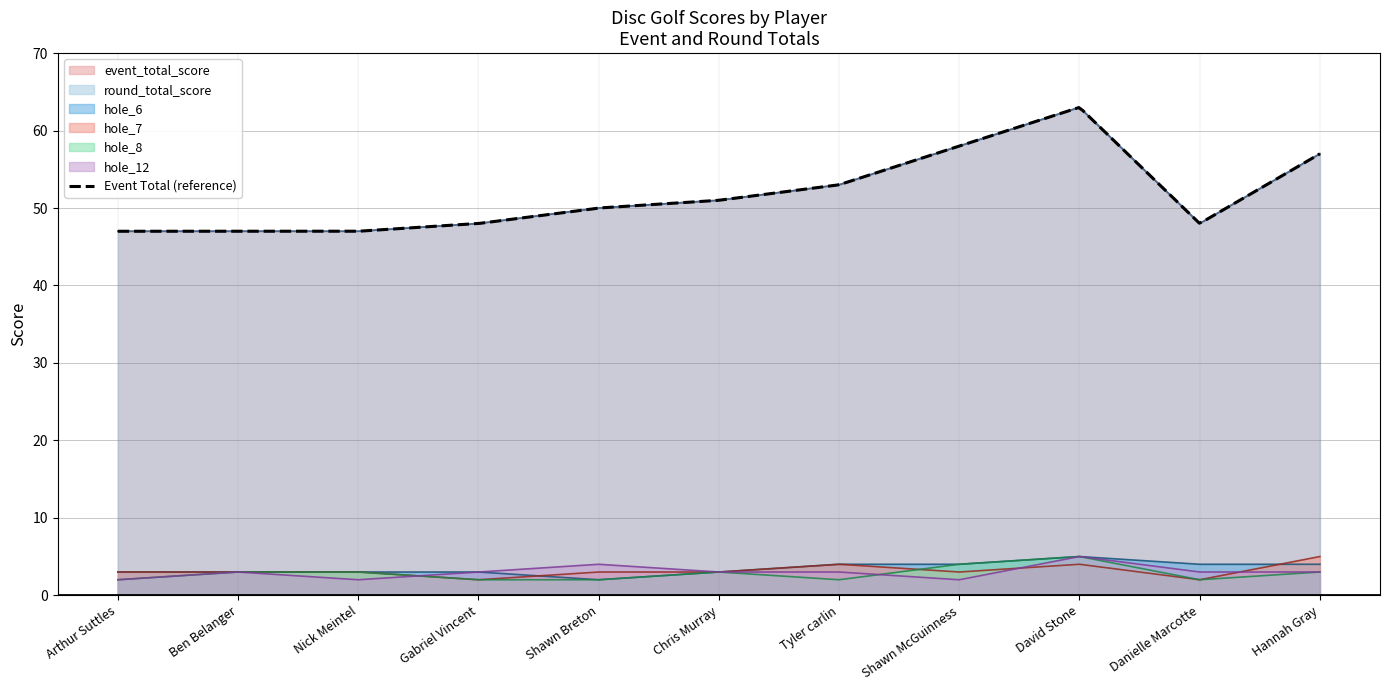

At which label does hole_8 reach its peak?

David Stone